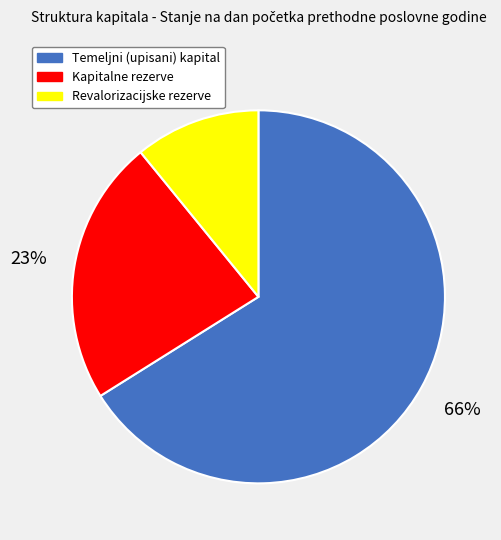

Count the number of slices in the pie.

3